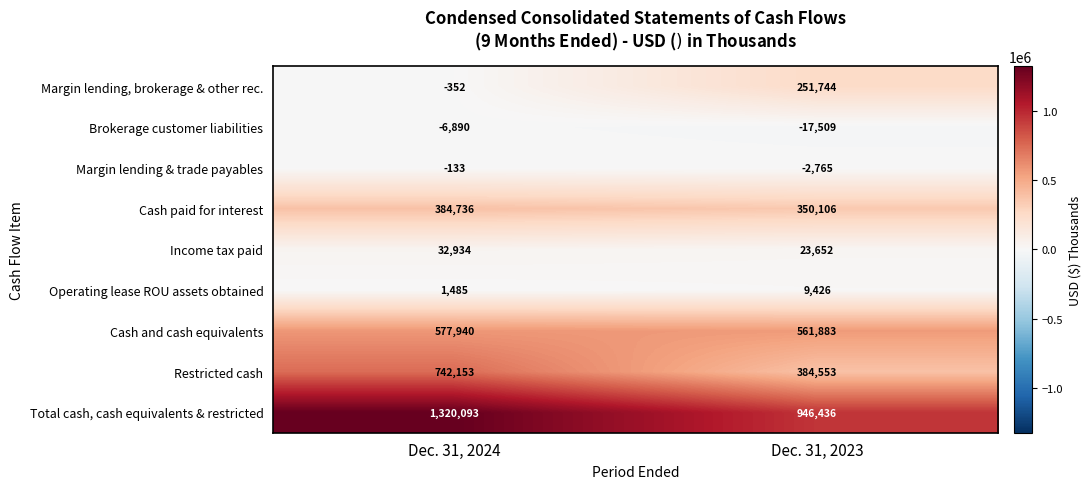

What is the sum of the Cash and cash equivalents values at Dec. 31, 2024 and Dec. 31, 2023?

1139823